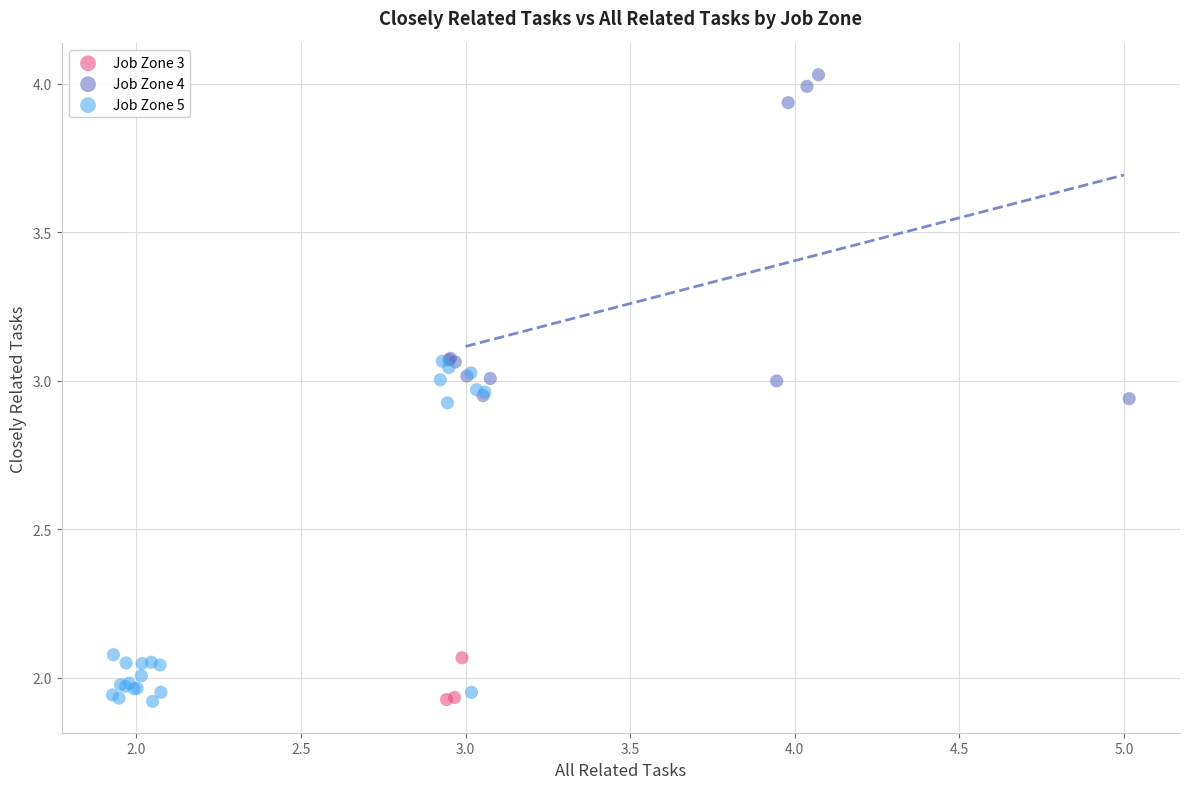

Which series contains the highest Y value?

Job Zone 4